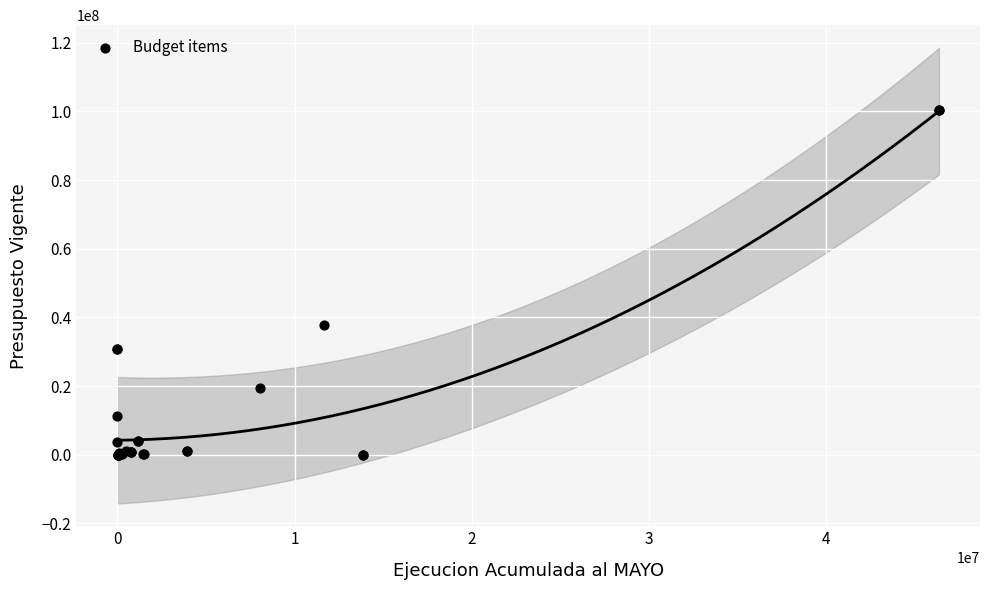

What Y value in the scatter plot is closest to 50144745?

37904780